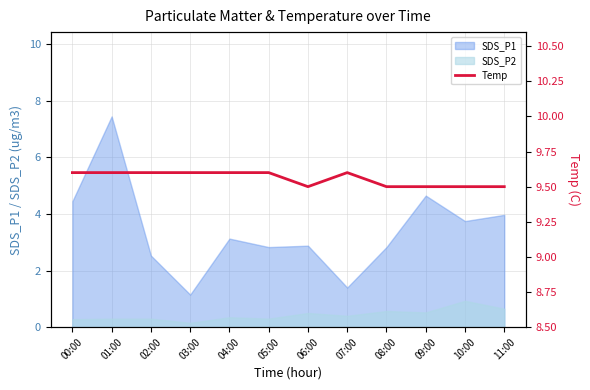

What is the maximum value for SDS_P2?

0.9